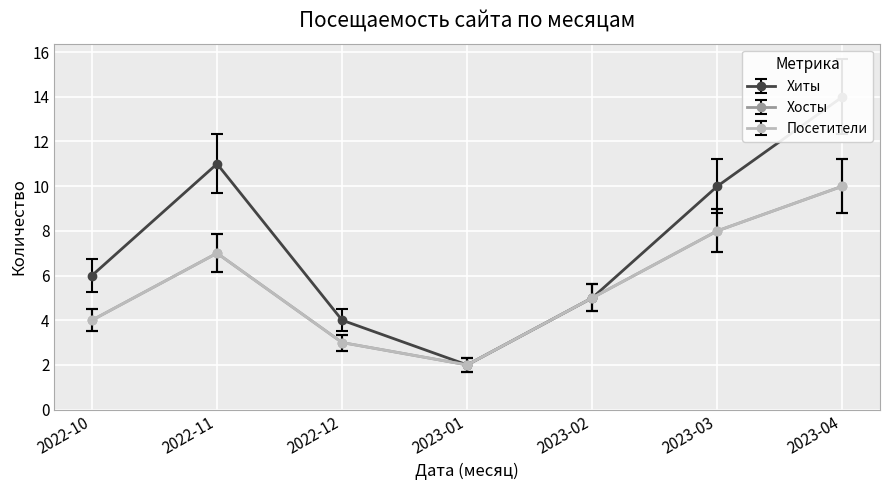

Where does the Посетители series first go above 5?

2022-11